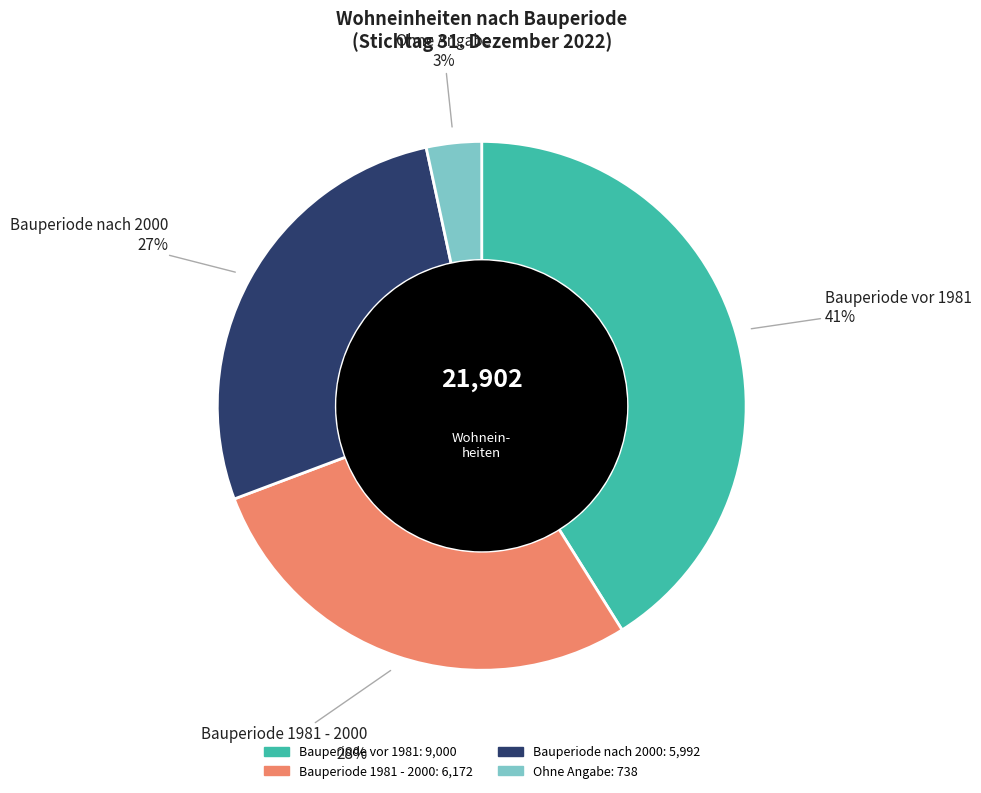

Which category has the biggest portion of the pie?

Bauperiode vor 1981